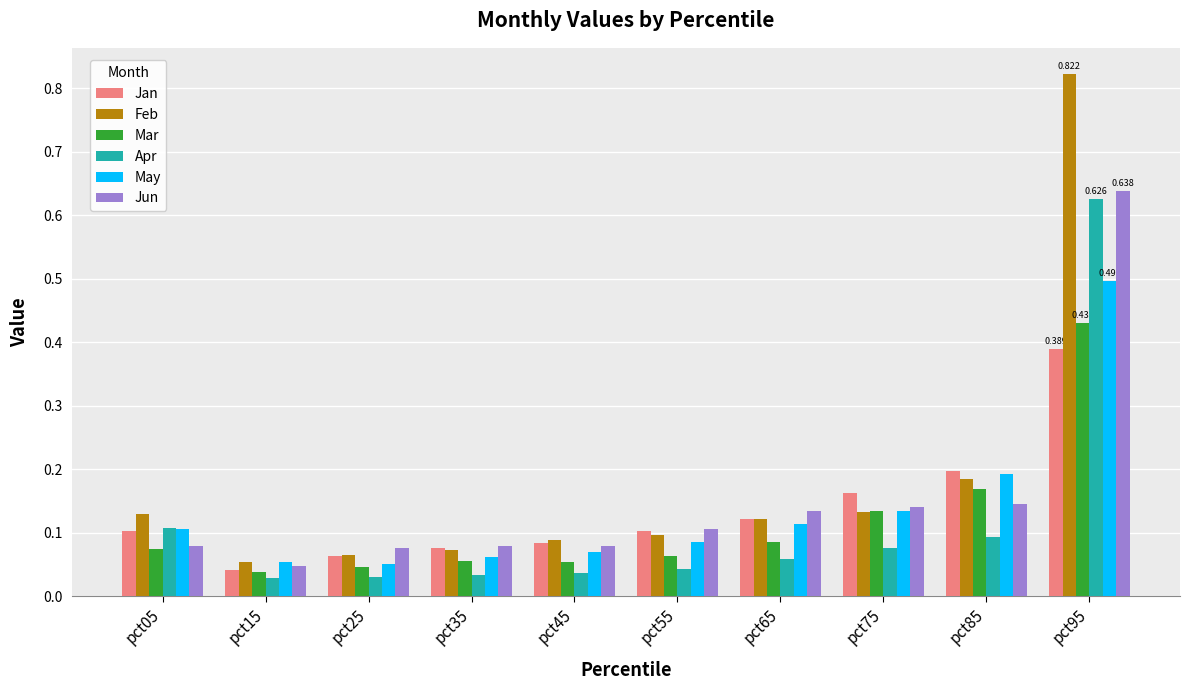

Which series has the widest spread of values?

Feb